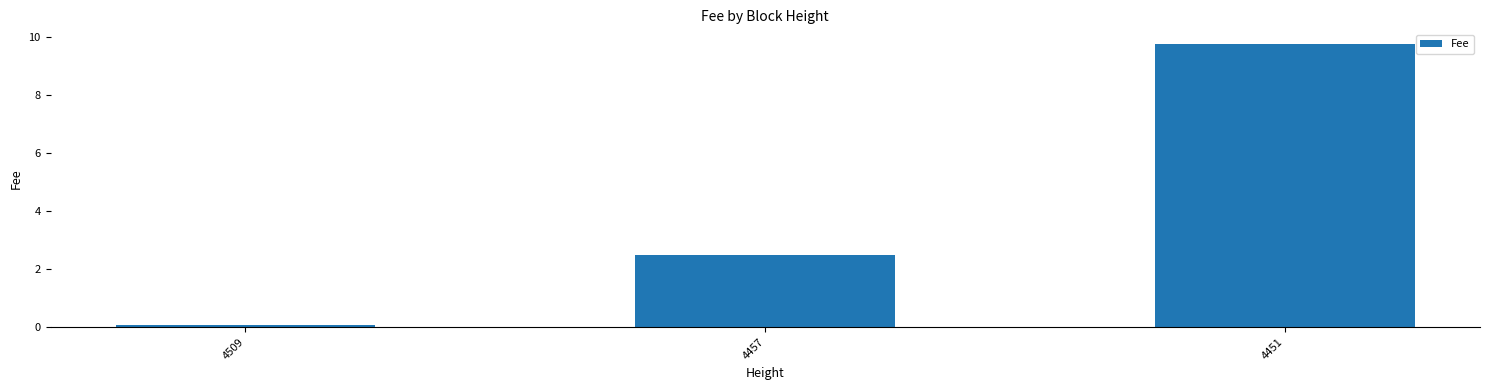

Reading left to right, list all the values displayed in this chart.

4509=0.1	4457=2.5	4451=9.8